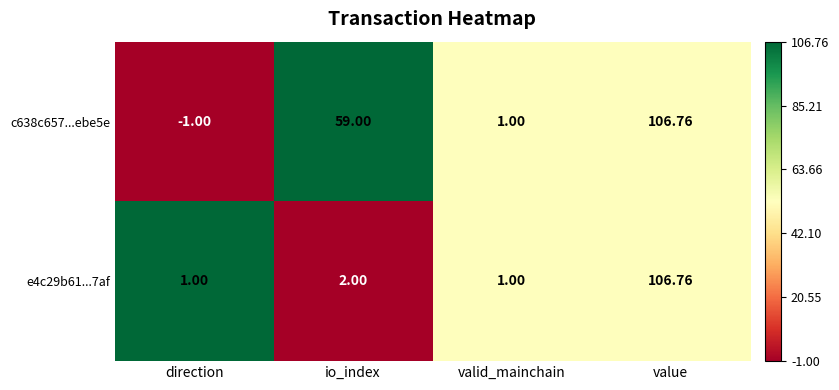

Where is e4c29b61...7af nearest to the value 53?

io_index